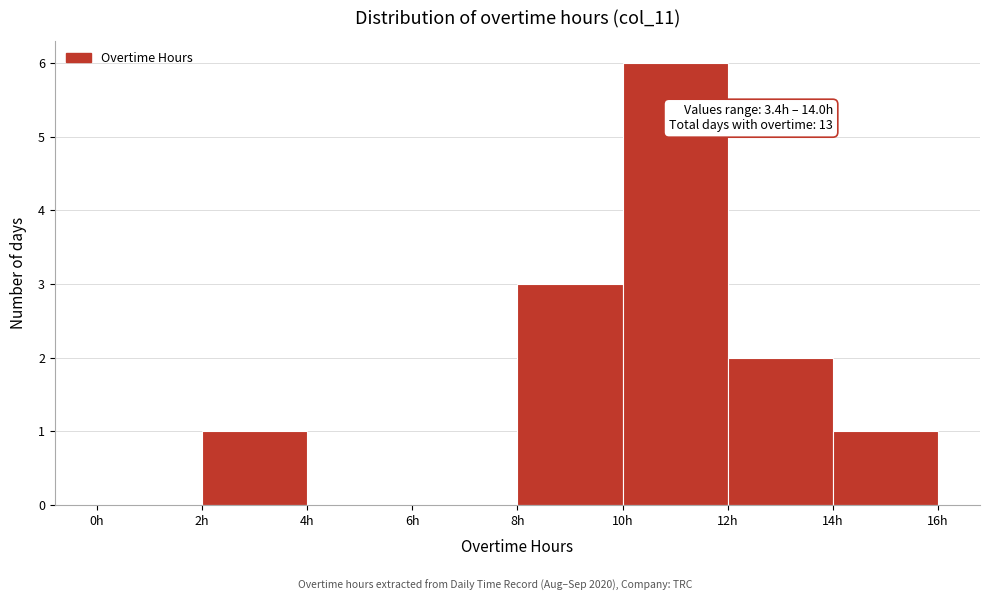

Which range on the x-axis has the tallest bar?

10 to 12